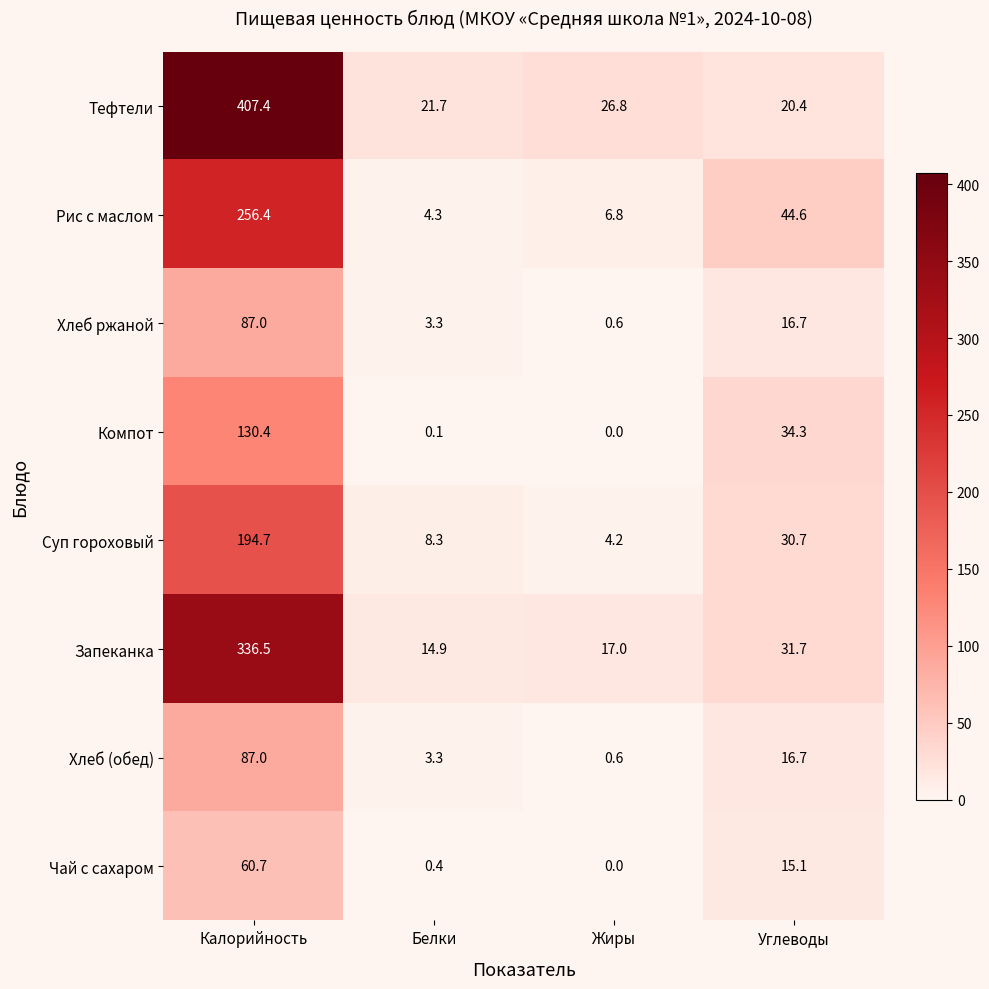

Read the Хлеб ржаной value at Углеводы.

16.7